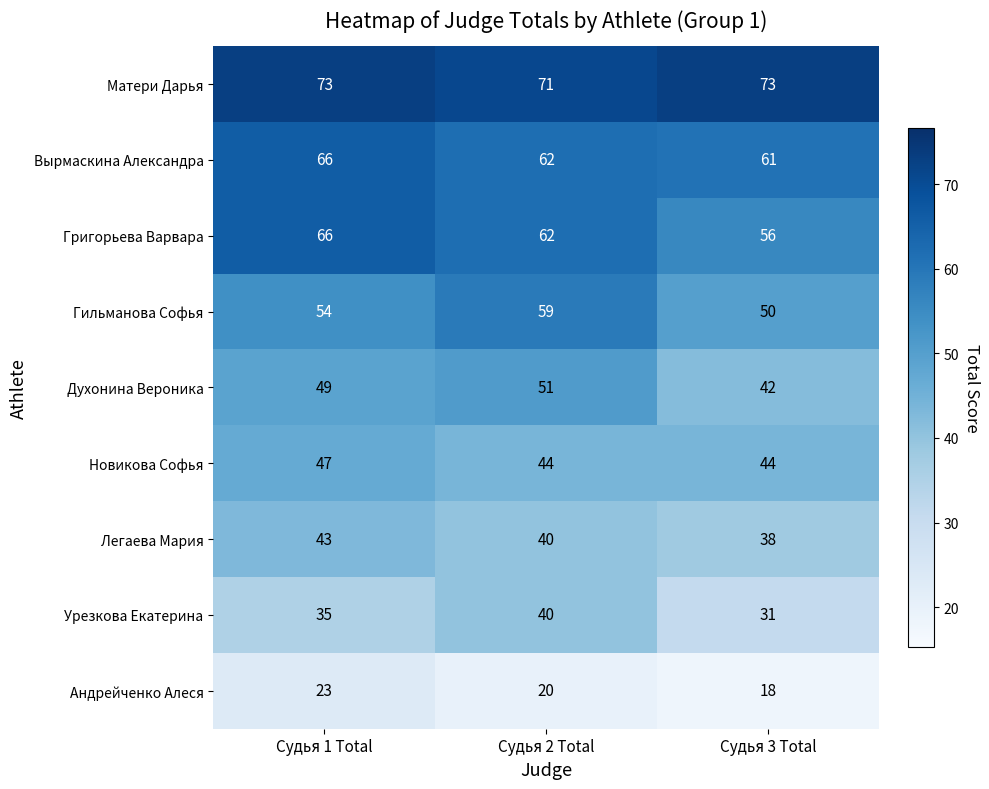

Which series has the largest total across all categories?

Матери Дарья